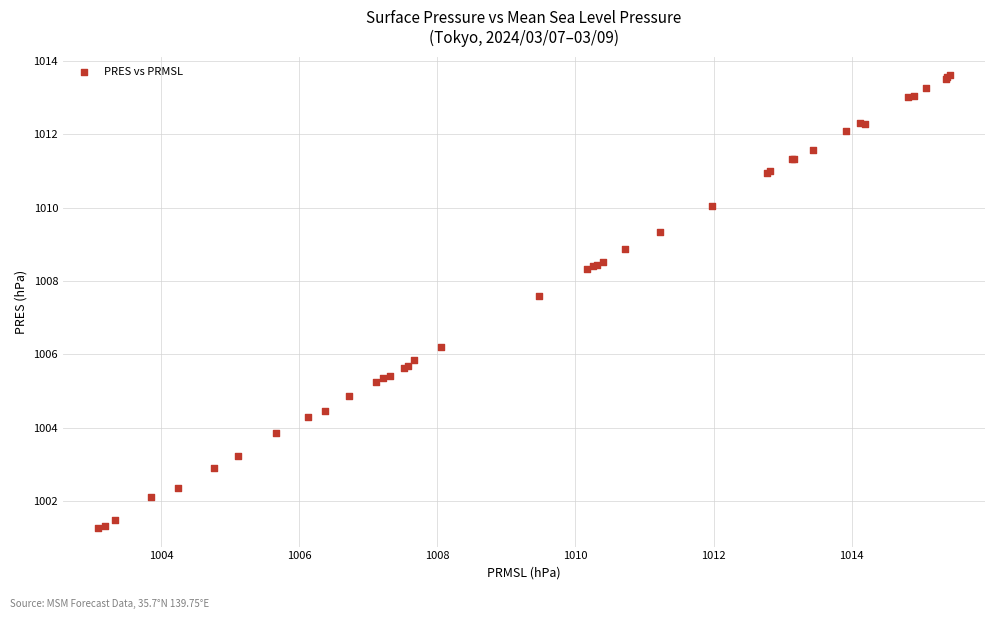

What Y value in the scatter plot is closest to 1007?

1007.6